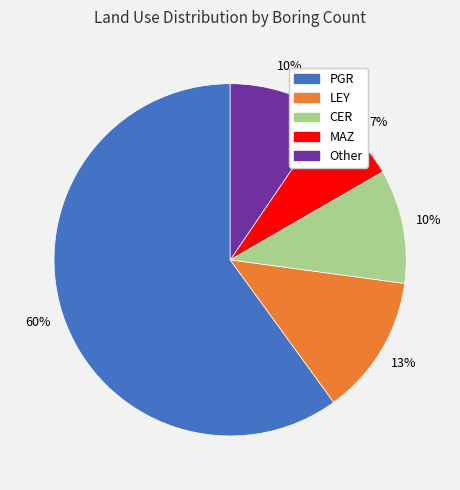

Count the number of slices in the pie.

5